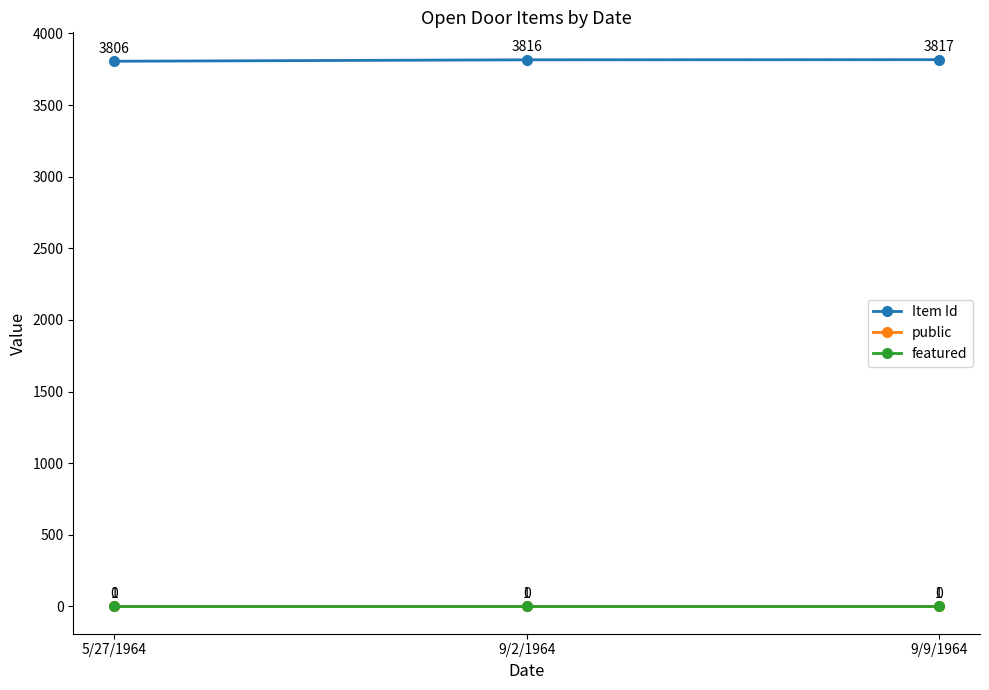

What is the average value of the public series?

1